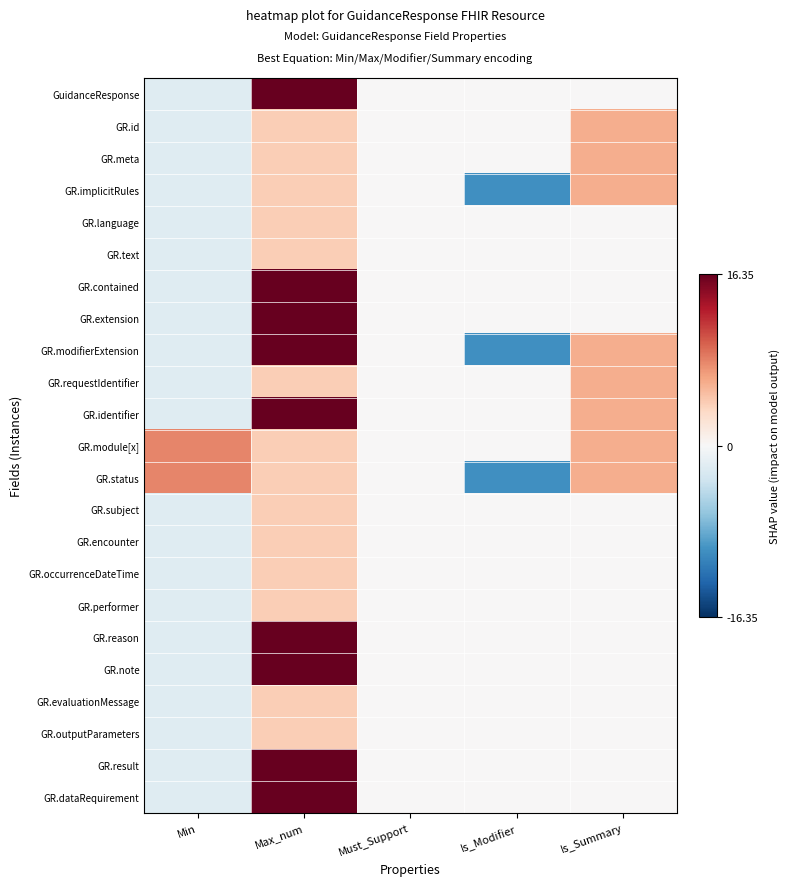

What is the greatest value displayed?

16.4